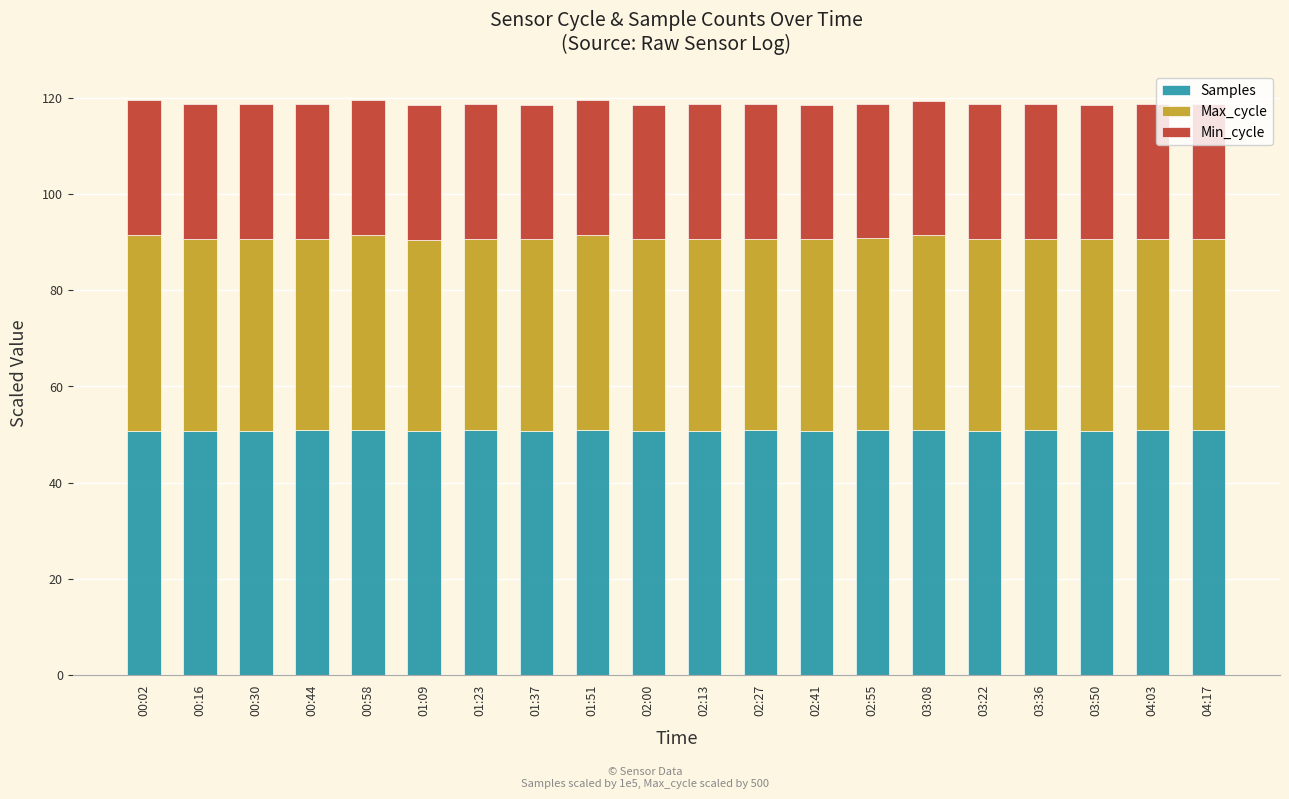

What is the lowest value of the Samples series?

50.7